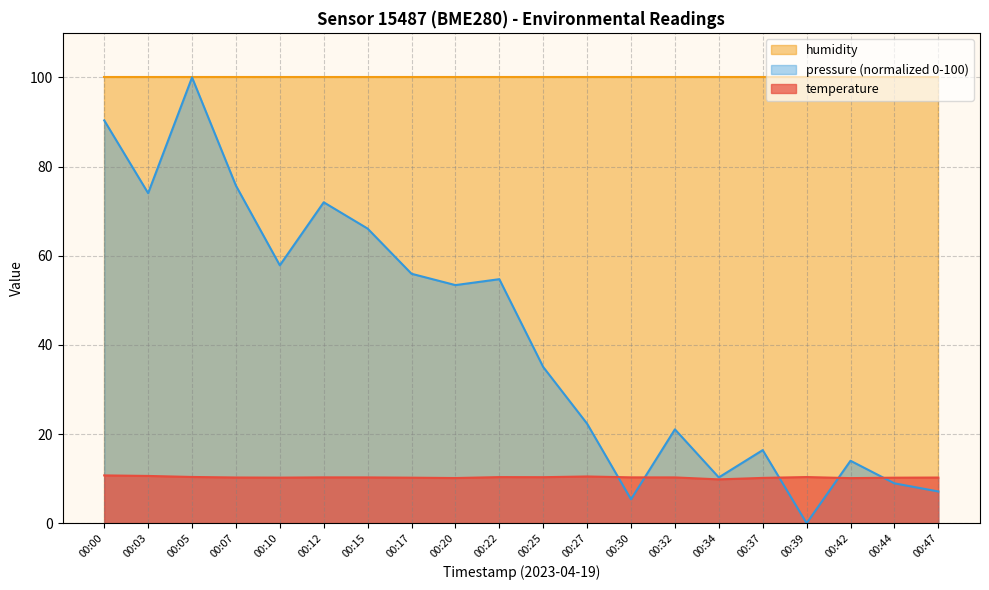

At 00:10, list the series in order from largest to smallest.

humidity, pressure (normalized 0-100), temperature